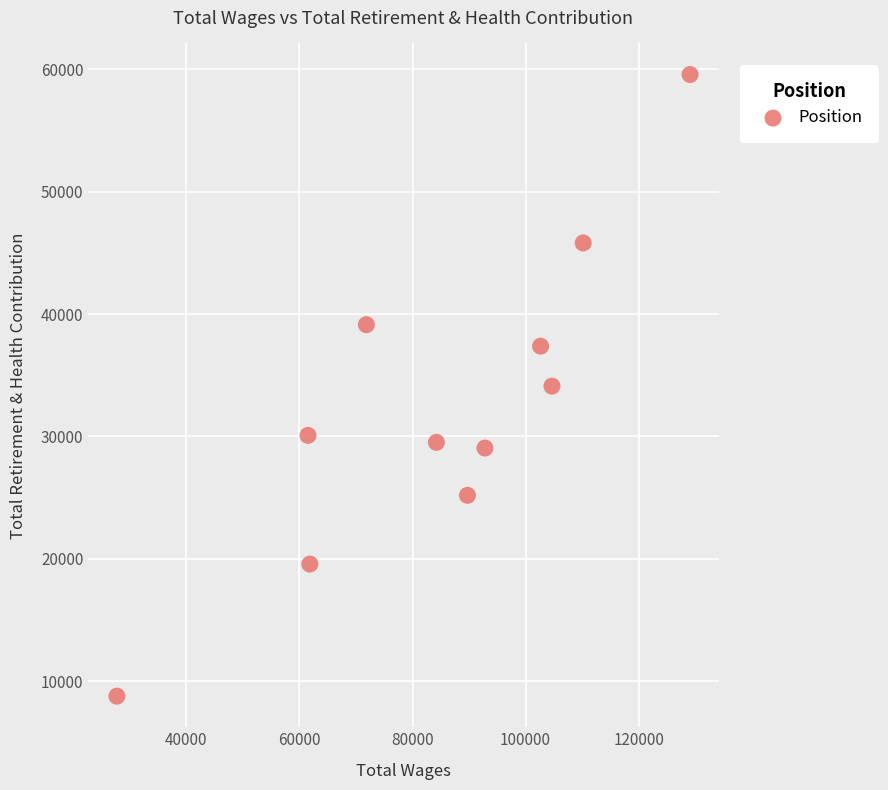

What is the range of X values (max minus min)?

101365